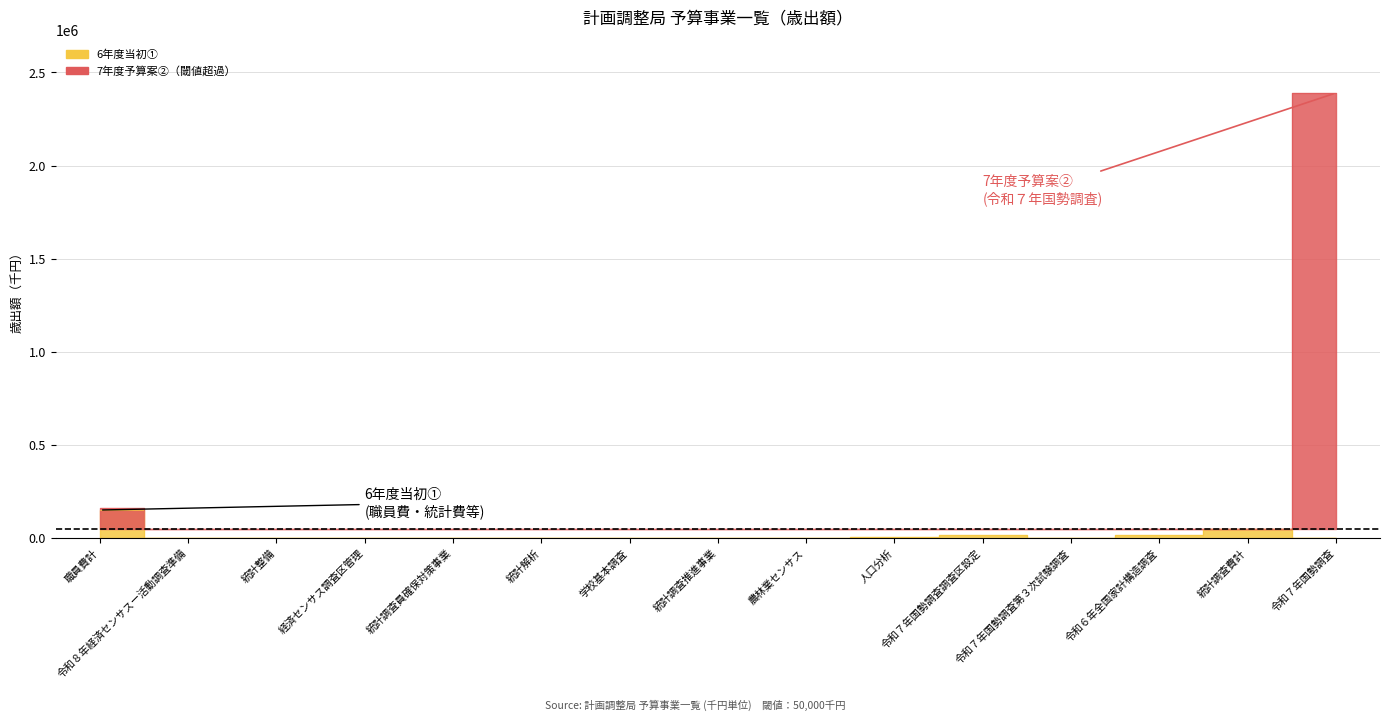

Is it true that 6年度当初① equals 839 at 統計解析?

False